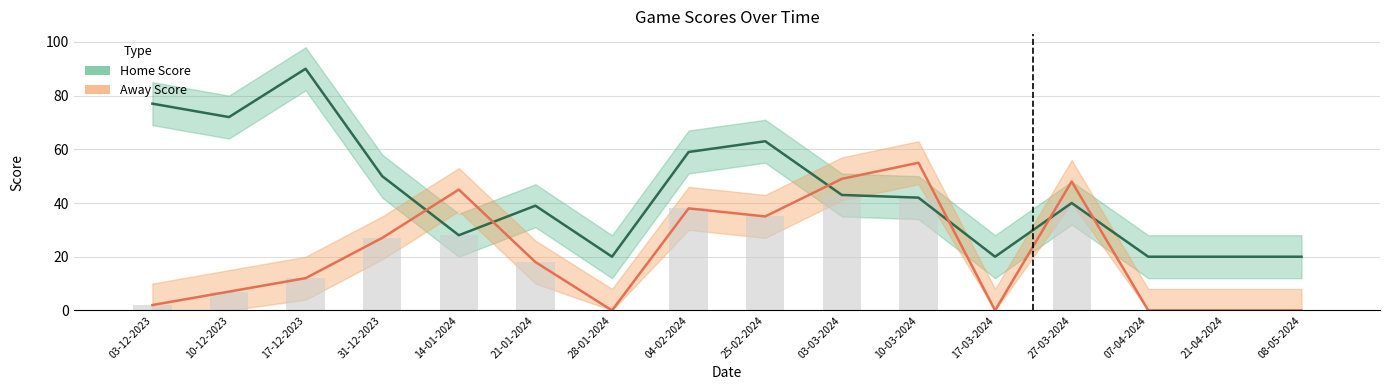

At which label does Home Score first exceed 42?

03-12-2023